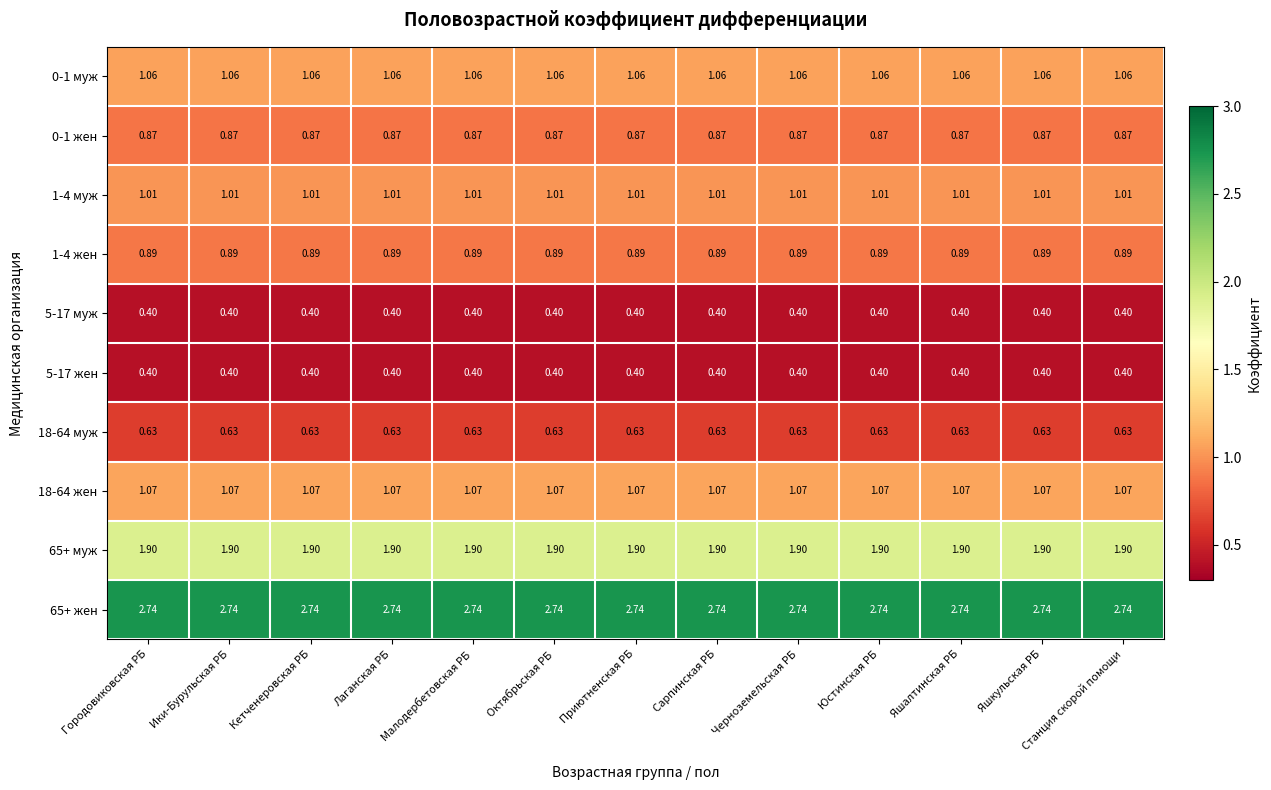

Reading left to right, transcribe all the data shown in this chart.

0-1 муж: Городовиковская РБ=1.1	Ики-Бурульская РБ=1.1	Кетченеровская РБ=1.1	Лаганская РБ=1.1	Малодербетовская РБ=1.1	Октябрьская РБ=1.1	Приютненская РБ=1.1	Сарпинская РБ=1.1	Черноземельская РБ=1.1	Юстинская РБ=1.1	Яшалтинская РБ=1.1	Яшкульская РБ=1.1	Станция скорой помощи=1.1
0-1 жен: Городовиковская РБ=0.9	Ики-Бурульская РБ=0.9	Кетченеровская РБ=0.9	Лаганская РБ=0.9	Малодербетовская РБ=0.9	Октябрьская РБ=0.9	Приютненская РБ=0.9	Сарпинская РБ=0.9	Черноземельская РБ=0.9	Юстинская РБ=0.9	Яшалтинская РБ=0.9	Яшкульская РБ=0.9	Станция скорой помощи=0.9
1-4 муж: Городовиковская РБ=1.0	Ики-Бурульская РБ=1.0	Кетченеровская РБ=1.0	Лаганская РБ=1.0	Малодербетовская РБ=1.0	Октябрьская РБ=1.0	Приютненская РБ=1.0	Сарпинская РБ=1.0	Черноземельская РБ=1.0	Юстинская РБ=1.0	Яшалтинская РБ=1.0	Яшкульская РБ=1.0	Станция скорой помощи=1.0
1-4 жен: Городовиковская РБ=0.9	Ики-Бурульская РБ=0.9	Кетченеровская РБ=0.9	Лаганская РБ=0.9	Малодербетовская РБ=0.9	Октябрьская РБ=0.9	Приютненская РБ=0.9	Сарпинская РБ=0.9	Черноземельская РБ=0.9	Юстинская РБ=0.9	Яшалтинская РБ=0.9	Яшкульская РБ=0.9	Станция скорой помощи=0.9
5-17 муж: Городовиковская РБ=0.4	Ики-Бурульская РБ=0.4	Кетченеровская РБ=0.4	Лаганская РБ=0.4	Малодербетовская РБ=0.4	Октябрьская РБ=0.4	Приютненская РБ=0.4	Сарпинская РБ=0.4	Черноземельская РБ=0.4	Юстинская РБ=0.4	Яшалтинская РБ=0.4	Яшкульская РБ=0.4	Станция скорой помощи=0.4
5-17 жен: Городовиковская РБ=0.4	Ики-Бурульская РБ=0.4	Кетченеровская РБ=0.4	Лаганская РБ=0.4	Малодербетовская РБ=0.4	Октябрьская РБ=0.4	Приютненская РБ=0.4	Сарпинская РБ=0.4	Черноземельская РБ=0.4	Юстинская РБ=0.4	Яшалтинская РБ=0.4	Яшкульская РБ=0.4	Станция скорой помощи=0.4
18-64 муж: Городовиковская РБ=0.6	Ики-Бурульская РБ=0.6	Кетченеровская РБ=0.6	Лаганская РБ=0.6	Малодербетовская РБ=0.6	Октябрьская РБ=0.6	Приютненская РБ=0.6	Сарпинская РБ=0.6	Черноземельская РБ=0.6	Юстинская РБ=0.6	Яшалтинская РБ=0.6	Яшкульская РБ=0.6	Станция скорой помощи=0.6
18-64 жен: Городовиковская РБ=1.1	Ики-Бурульская РБ=1.1	Кетченеровская РБ=1.1	Лаганская РБ=1.1	Малодербетовская РБ=1.1	Октябрьская РБ=1.1	Приютненская РБ=1.1	Сарпинская РБ=1.1	Черноземельская РБ=1.1	Юстинская РБ=1.1	Яшалтинская РБ=1.1	Яшкульская РБ=1.1	Станция скорой помощи=1.1
65+ муж: Городовиковская РБ=1.9	Ики-Бурульская РБ=1.9	Кетченеровская РБ=1.9	Лаганская РБ=1.9	Малодербетовская РБ=1.9	Октябрьская РБ=1.9	Приютненская РБ=1.9	Сарпинская РБ=1.9	Черноземельская РБ=1.9	Юстинская РБ=1.9	Яшалтинская РБ=1.9	Яшкульская РБ=1.9	Станция скорой помощи=1.9
65+ жен: Городовиковская РБ=2.7	Ики-Бурульская РБ=2.7	Кетченеровская РБ=2.7	Лаганская РБ=2.7	Малодербетовская РБ=2.7	Октябрьская РБ=2.7	Приютненская РБ=2.7	Сарпинская РБ=2.7	Черноземельская РБ=2.7	Юстинская РБ=2.7	Яшалтинская РБ=2.7	Яшкульская РБ=2.7	Станция скорой помощи=2.7